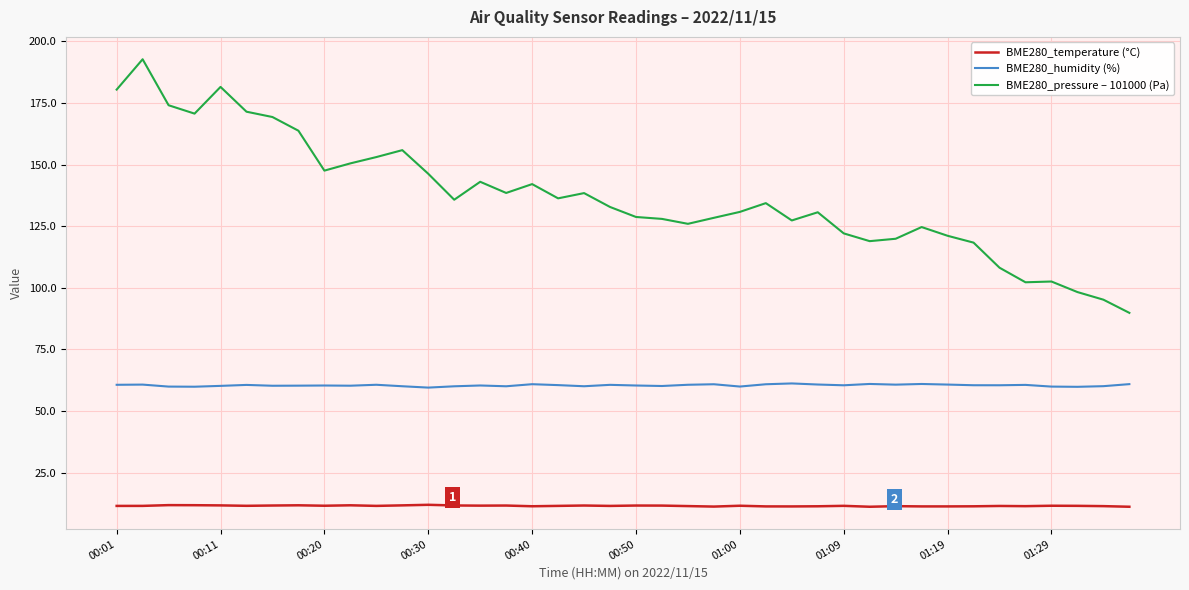

Which series has the largest range (max minus min)?

BME280_pressure – 101000 (Pa)